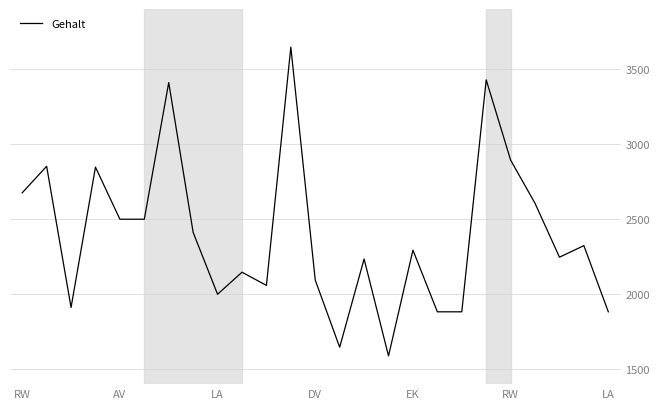

What is the minimum value shown in the chart?

1588